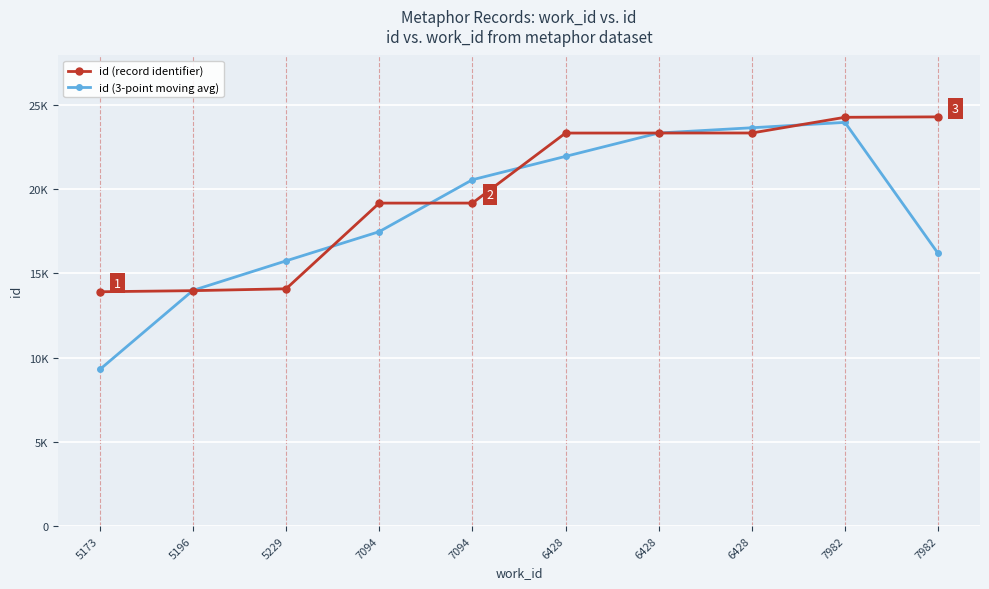

Is this an area chart (filled region under the line)?

No